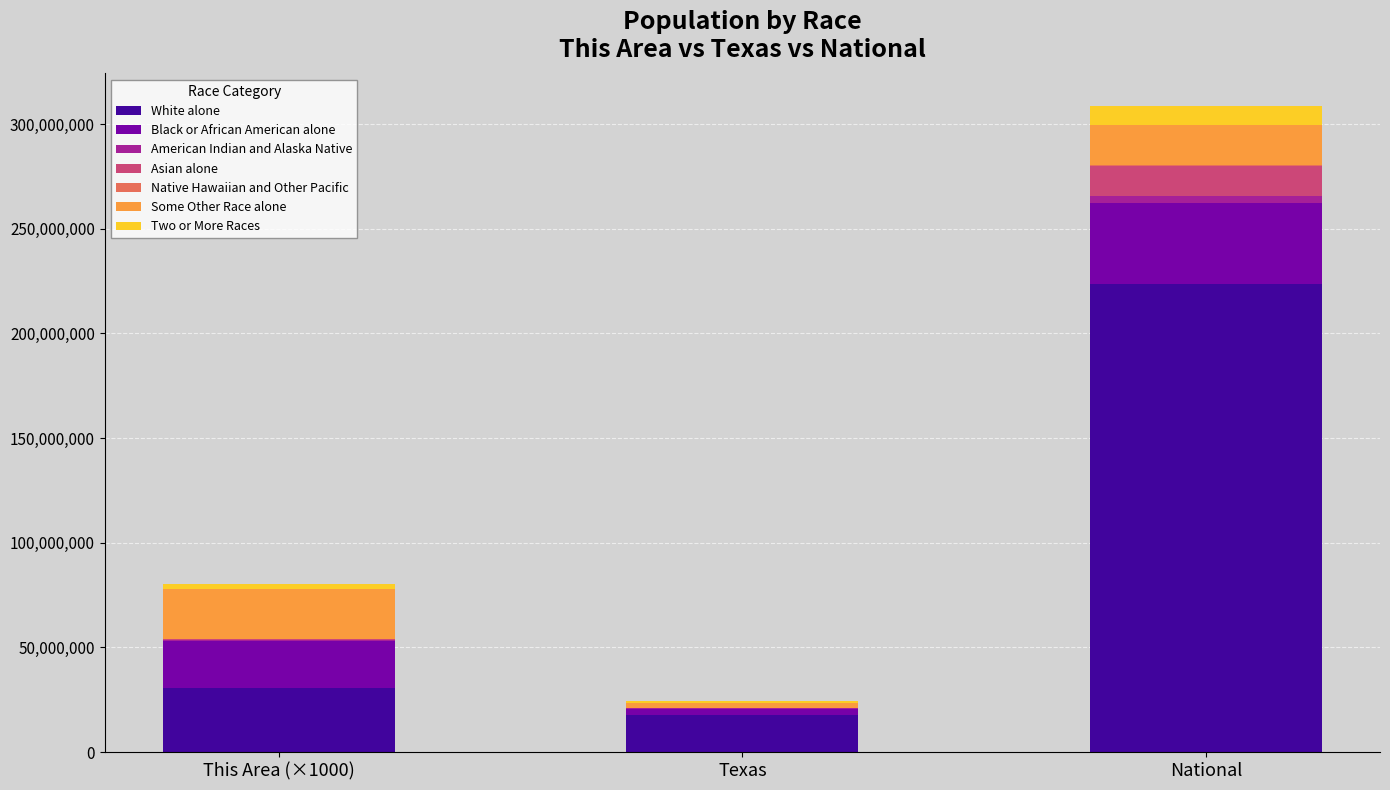

True or false: White alone has a value of 30943175 at Texas.

False